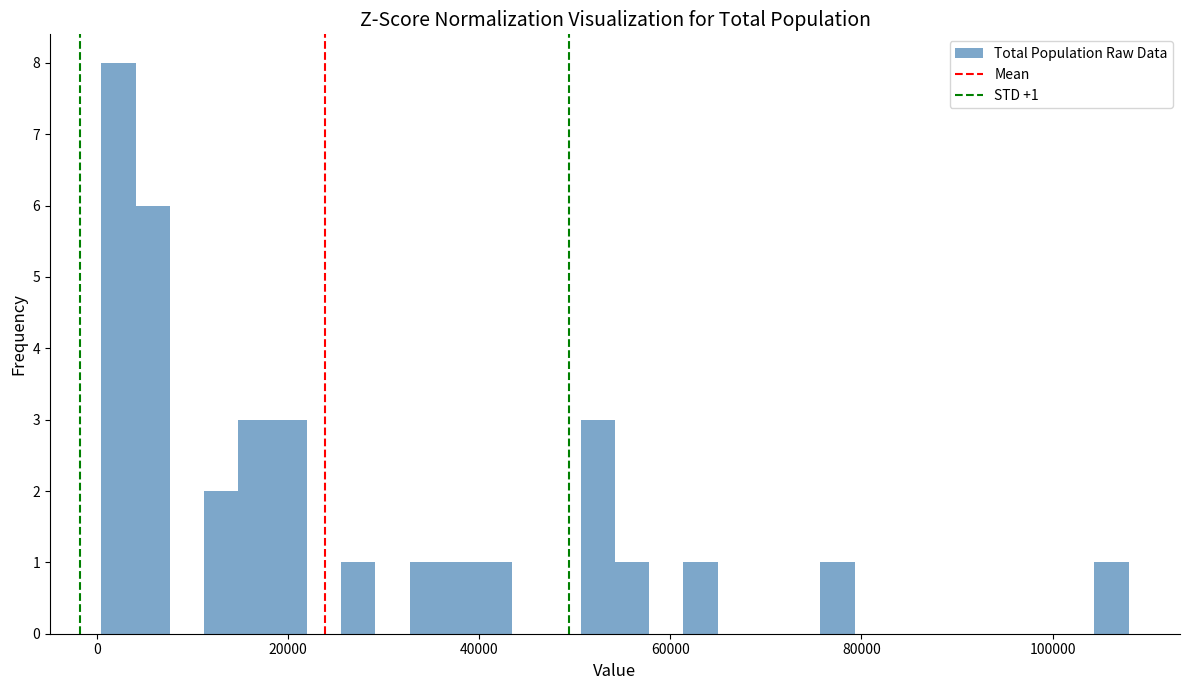

Around what value on the x-axis is the tallest bar? Give the approximate position of its centre, as read against the axis.

2000